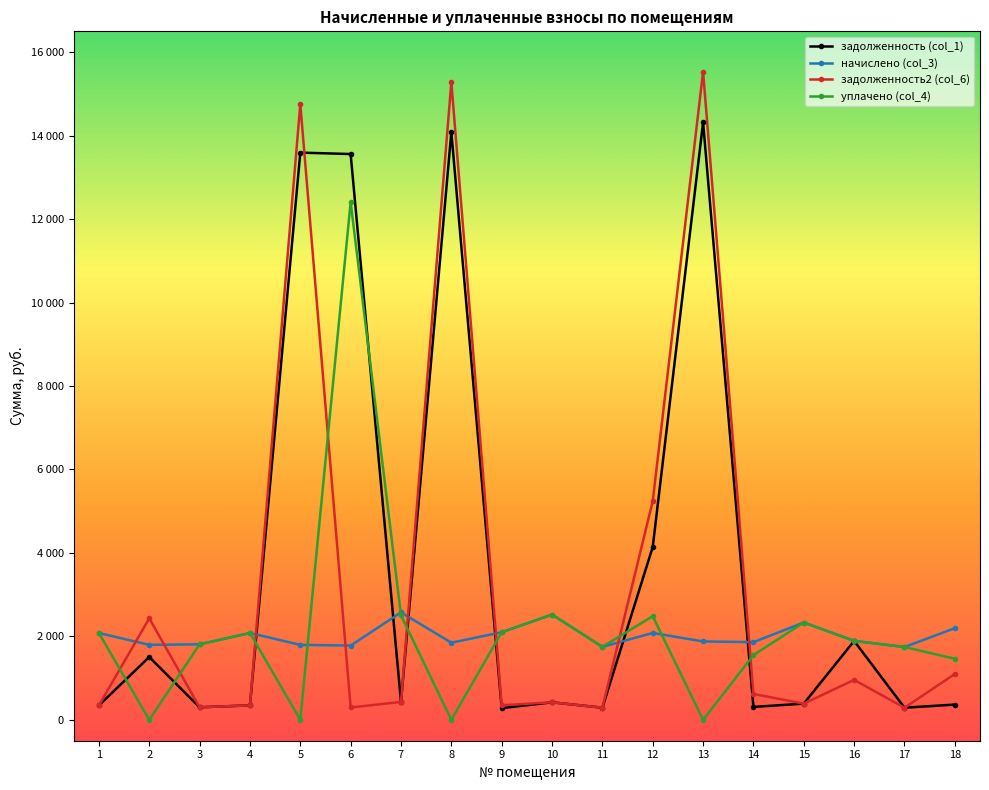

Where does the задолженность (col_1) series first go above 420?

2